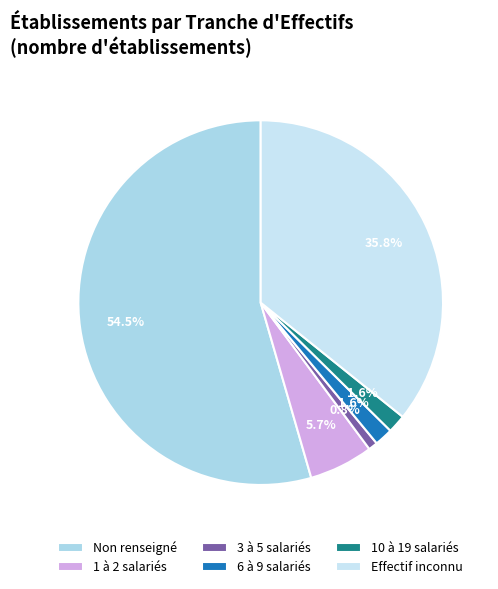

Which category has the smallest portion of the pie?

3 à 5 salariés